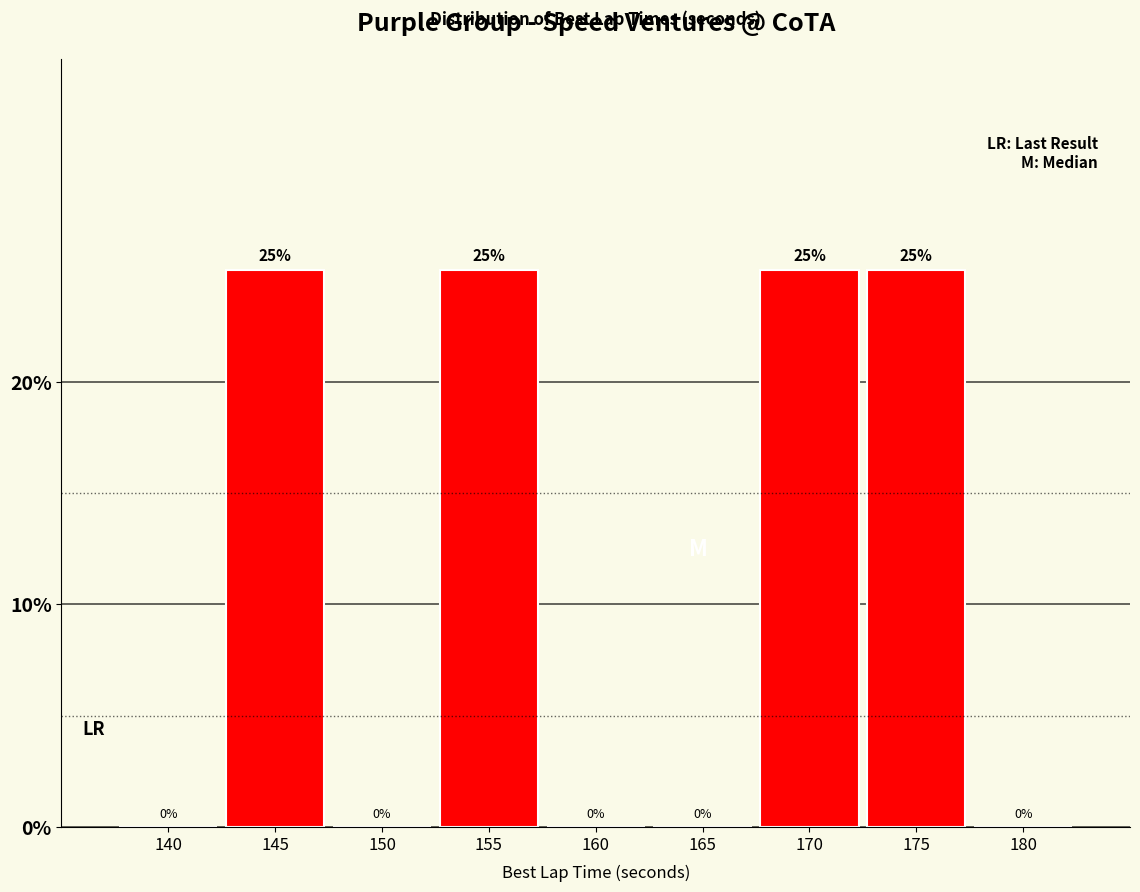

What is the change in value from 145 to 160?

-25